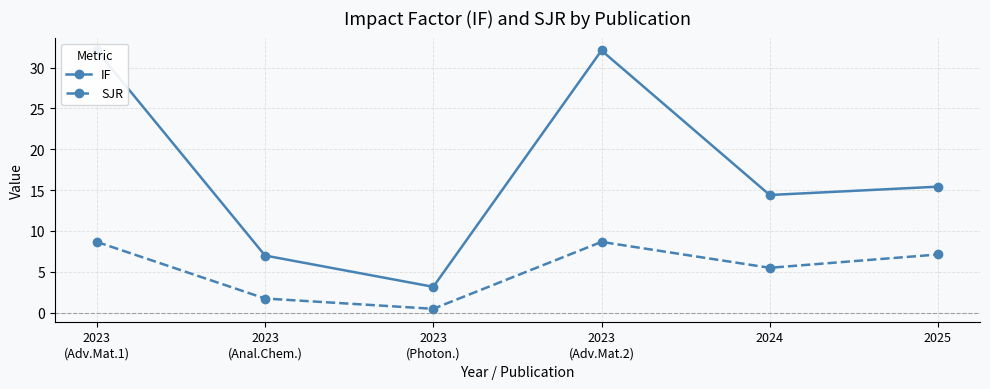

True or false: SJR and IF cross at least once.

False